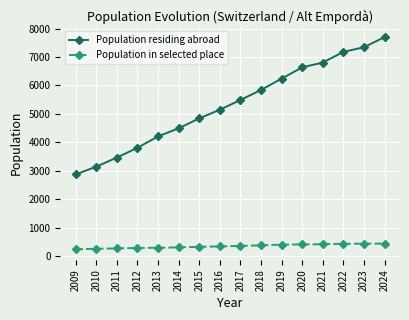

Rank the series by their average value, from lowest to highest.

Population in selected place, Population residing abroad